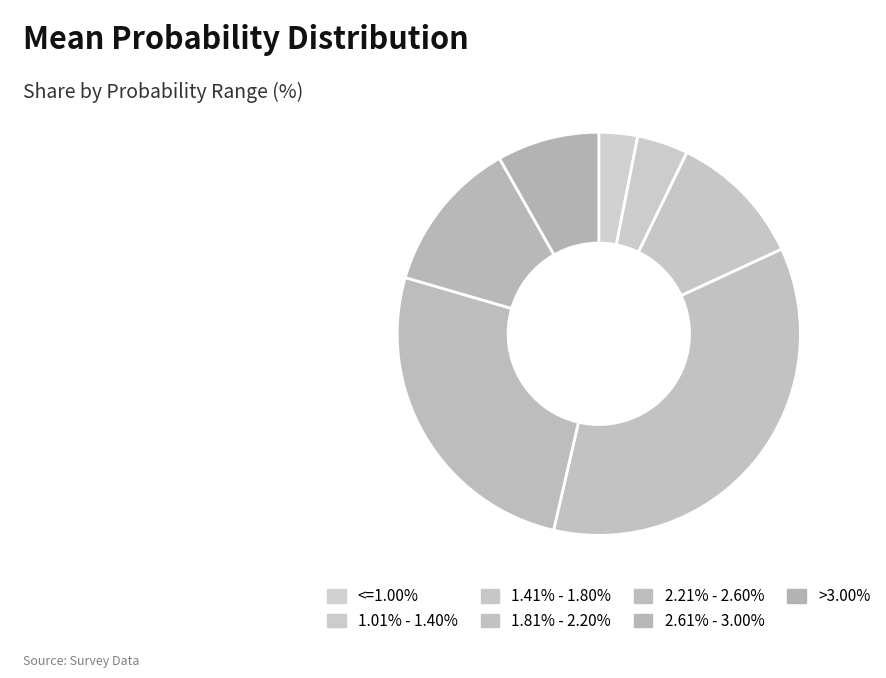

What is the ratio of the value at 1.41% - 1.80% to the value at >3.00%?

1.3